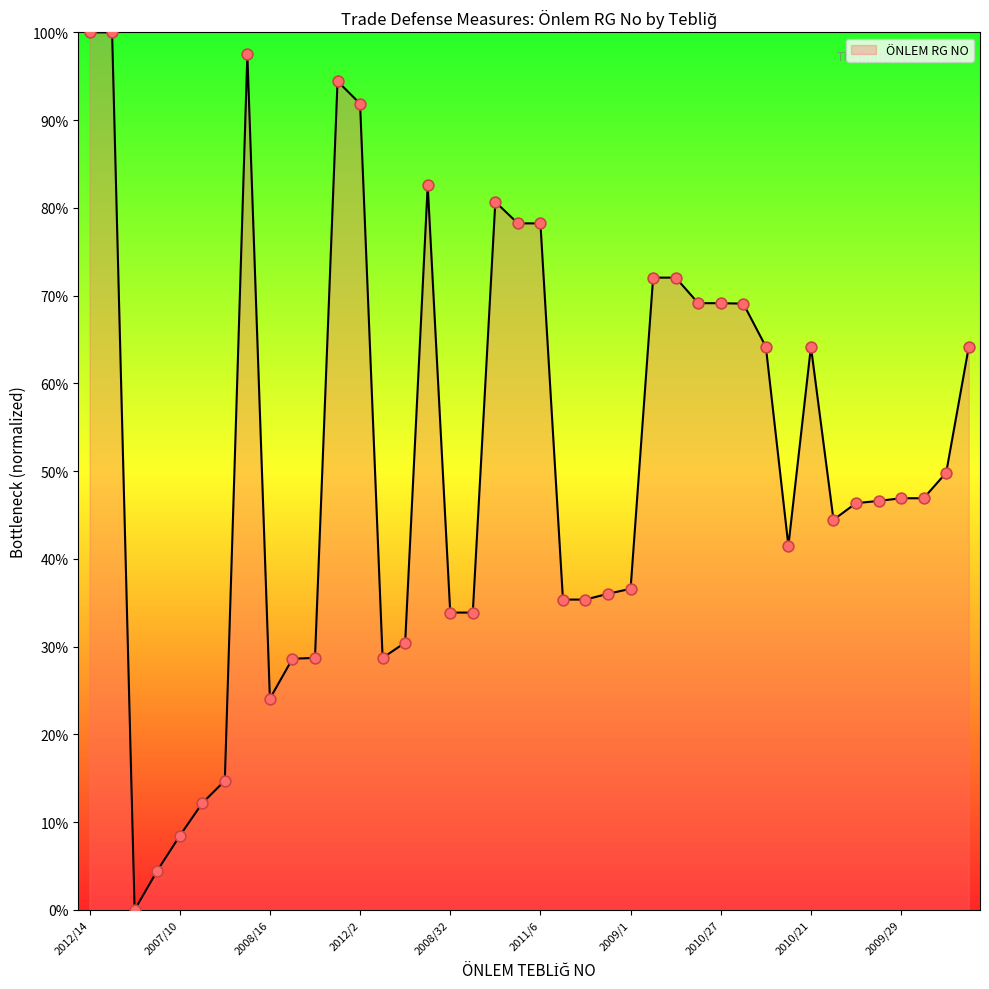

What is the greatest value displayed?

100.0